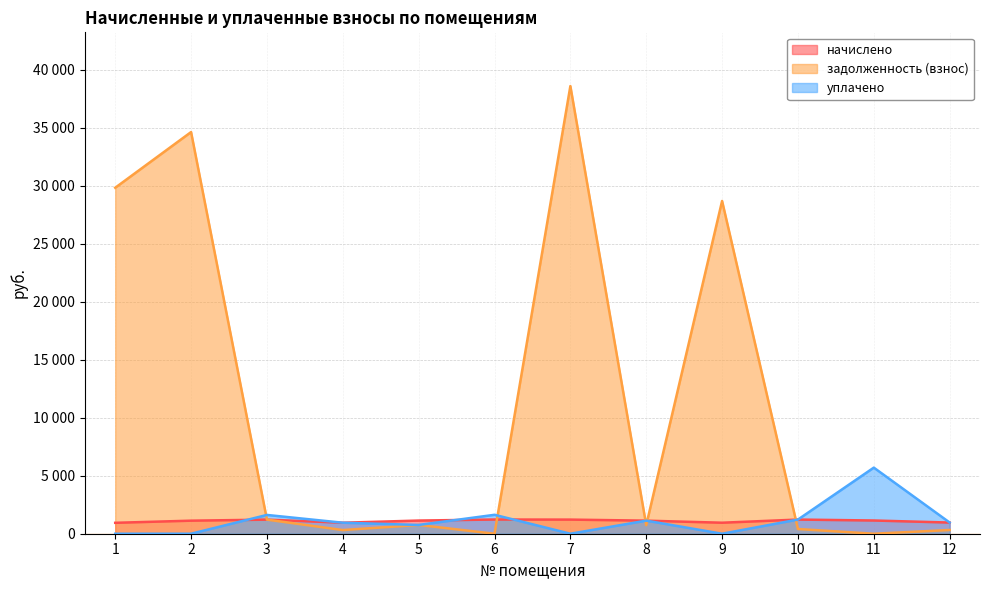

What is the difference between the maximum and minimum values in the начислено series?

283.0